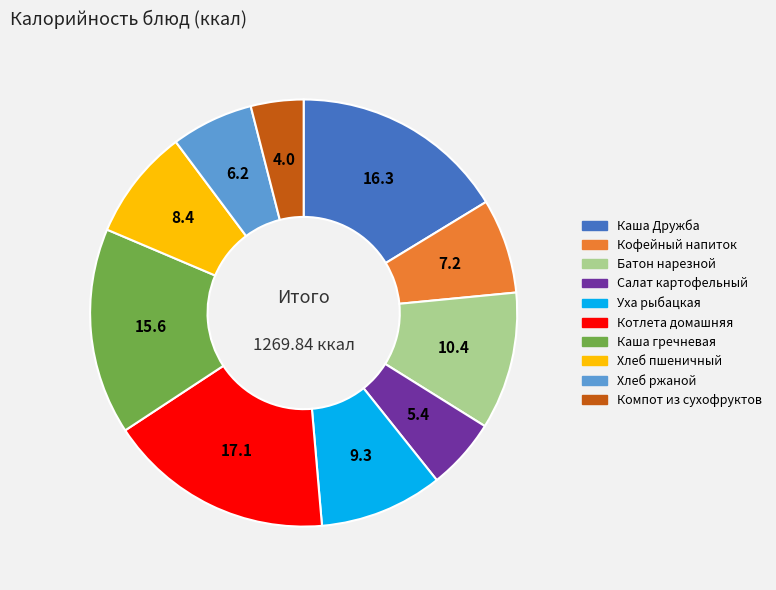

Does any single category account for the majority?

No